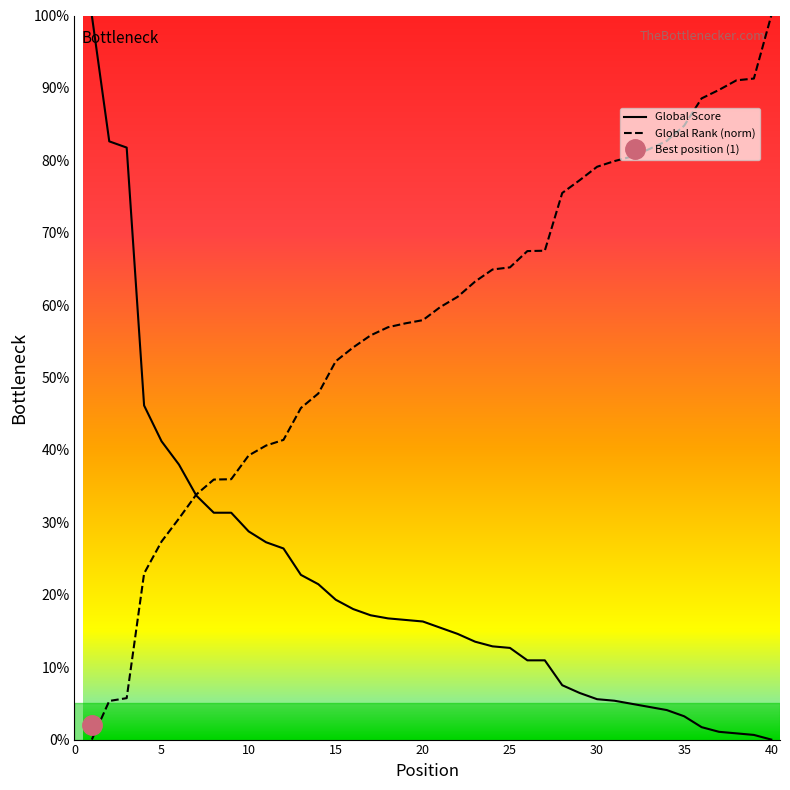

Rank the series by their maximum value, from lowest to highest.

Global Score, Global Rank (scaled)